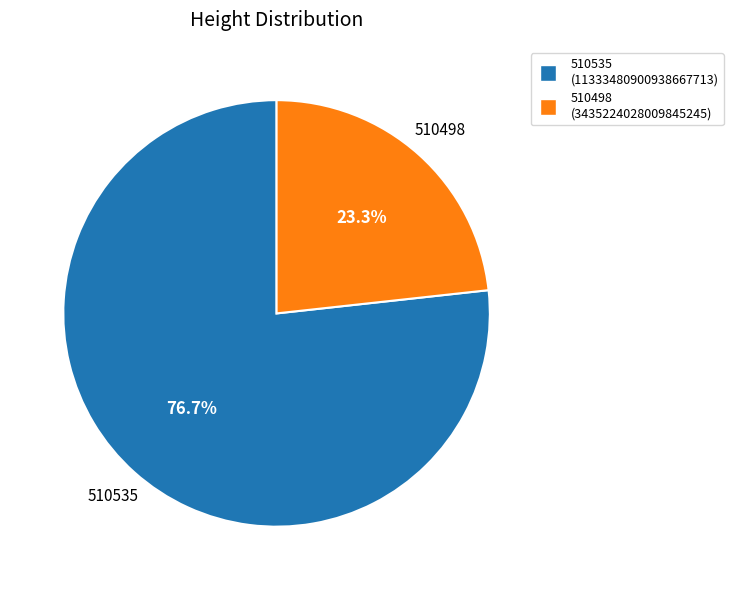

To the nearest percent, what portion does 510535 represent?

77%